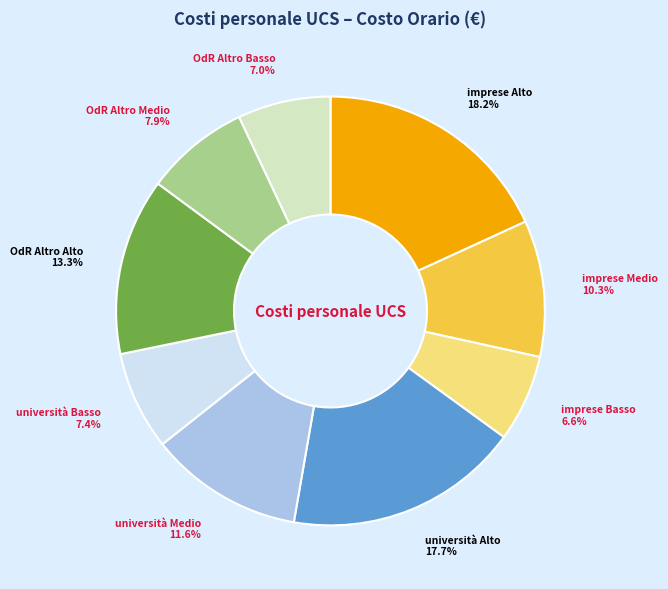

How many segments does this pie chart have?

9